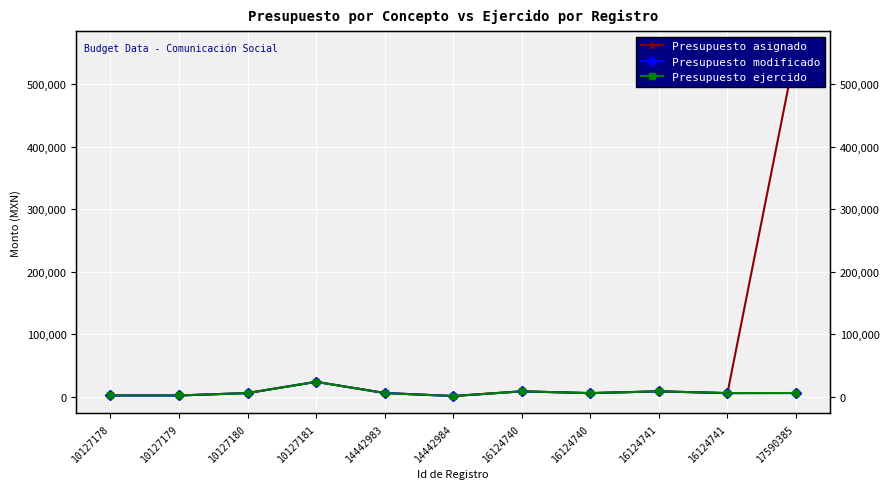

True or false: Presupuesto asignado has a value of 9773.6 at 16124741.

False